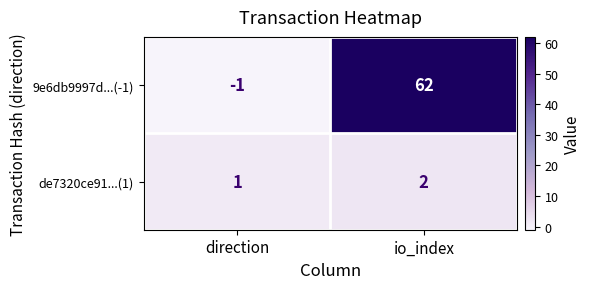

List the series in order of their overall mean, lowest first.

de7320ce91...(1), 9e6db9997d...(-1)